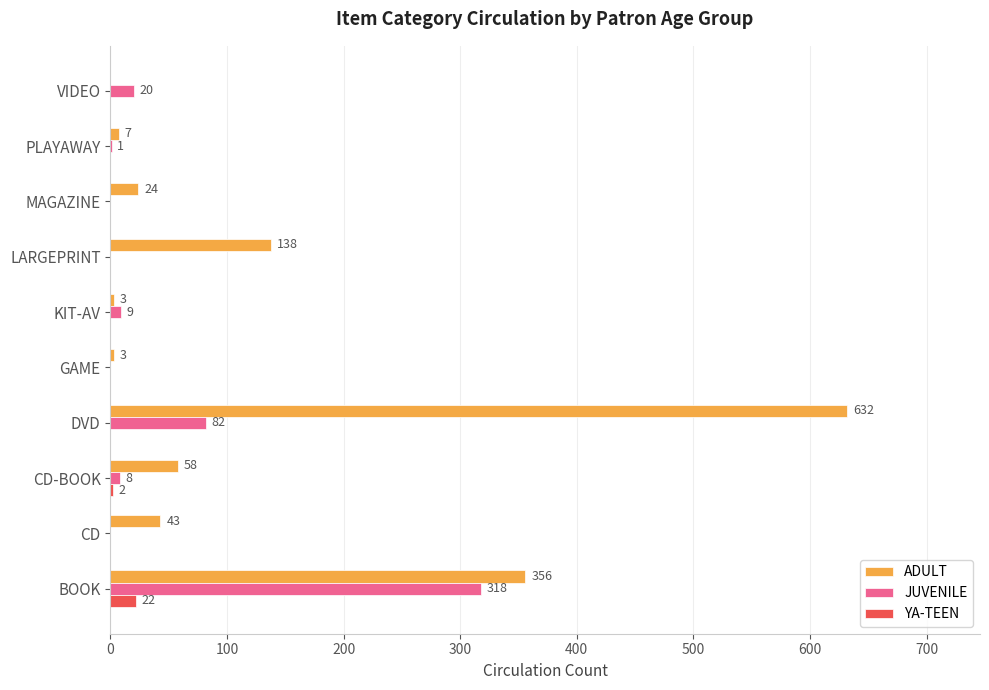

Read the ADULT value at PLAYAWAY, to the nearest 10.

10